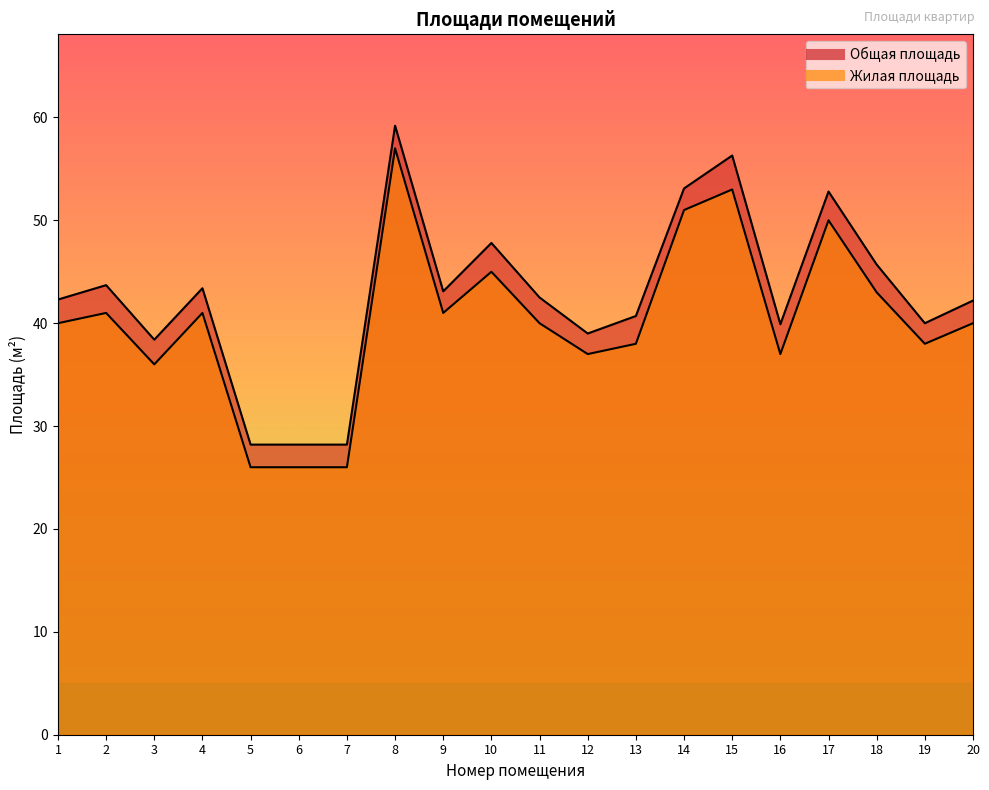

Reading left to right, what are all the values shown in this chart?

Общая площадь: 42.3	43.7	38.4	43.4	28.2	28.2	28.2	59.2	43.1	47.8	42.5	39.0	40.7	53.1	56.3	39.9	52.8	45.7	40.0	42.2
Жилая площадь: 40.0	41.0	36.0	41.0	26.0	26.0	26.0	57.0	41.0	45.0	40.0	37.0	38.0	51.0	53.0	37.0	50.0	43.0	38.0	40.0